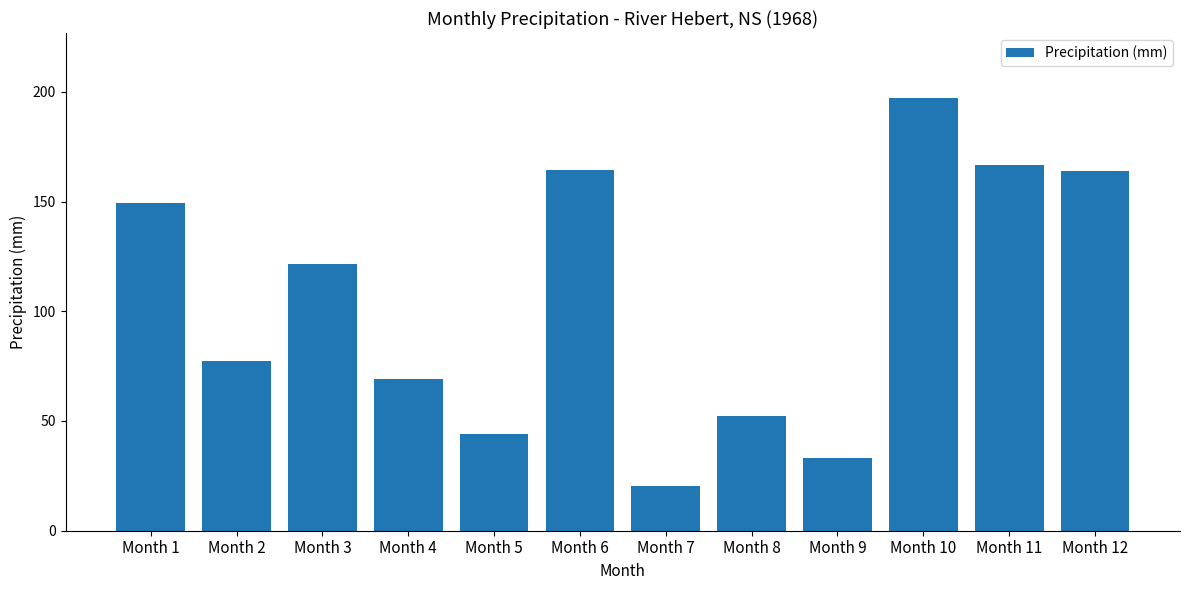

What is the smallest value displayed?

20.3